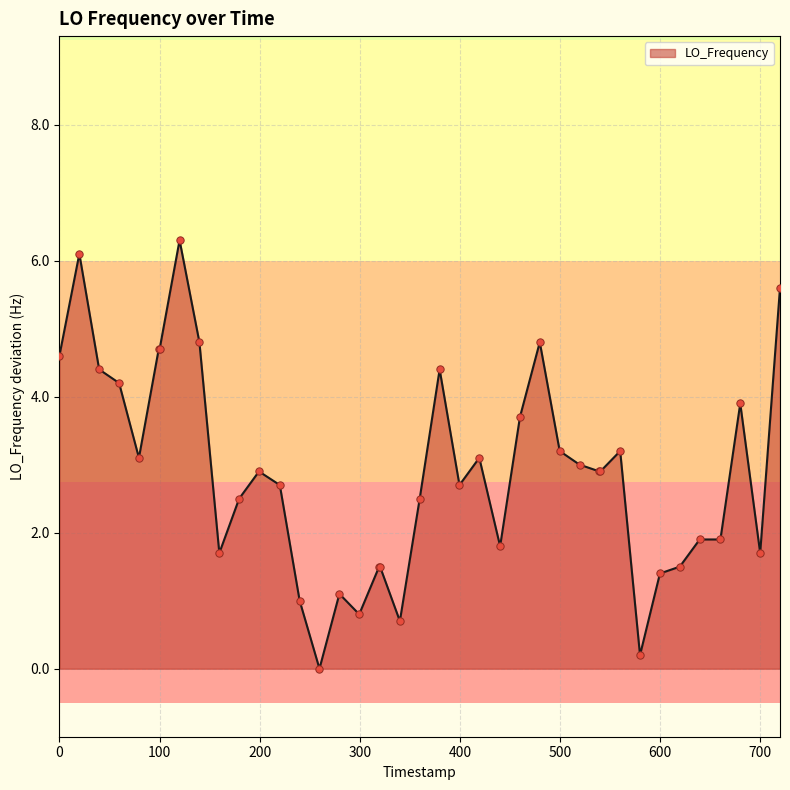

What is the difference between the maximum and minimum values?

6.3